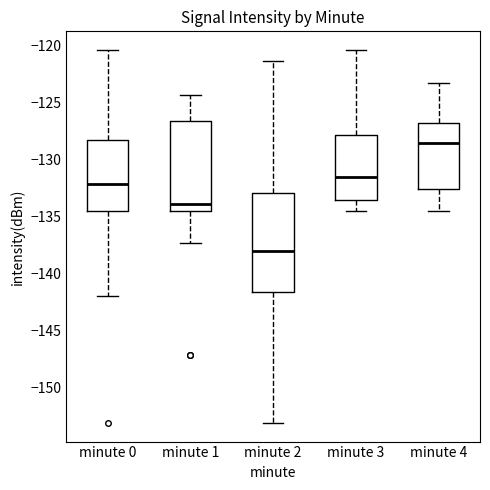

Which box is the tallest, from its lower edge to its upper edge?

minute 2